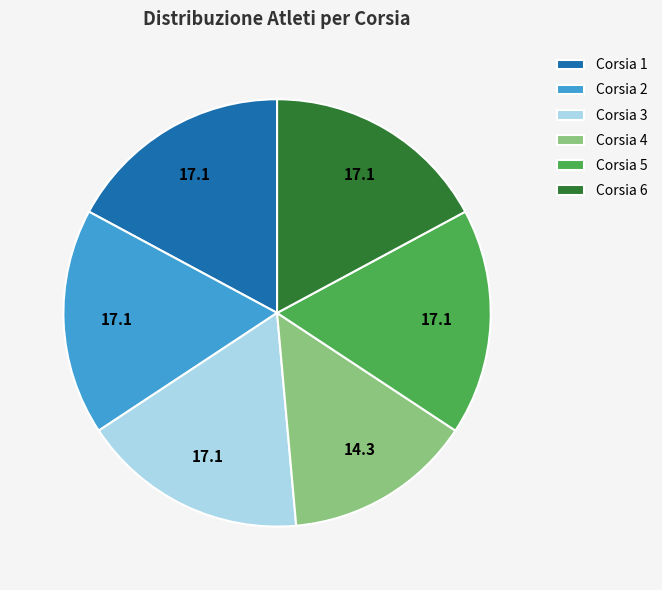

Does any single category account for the majority?

No